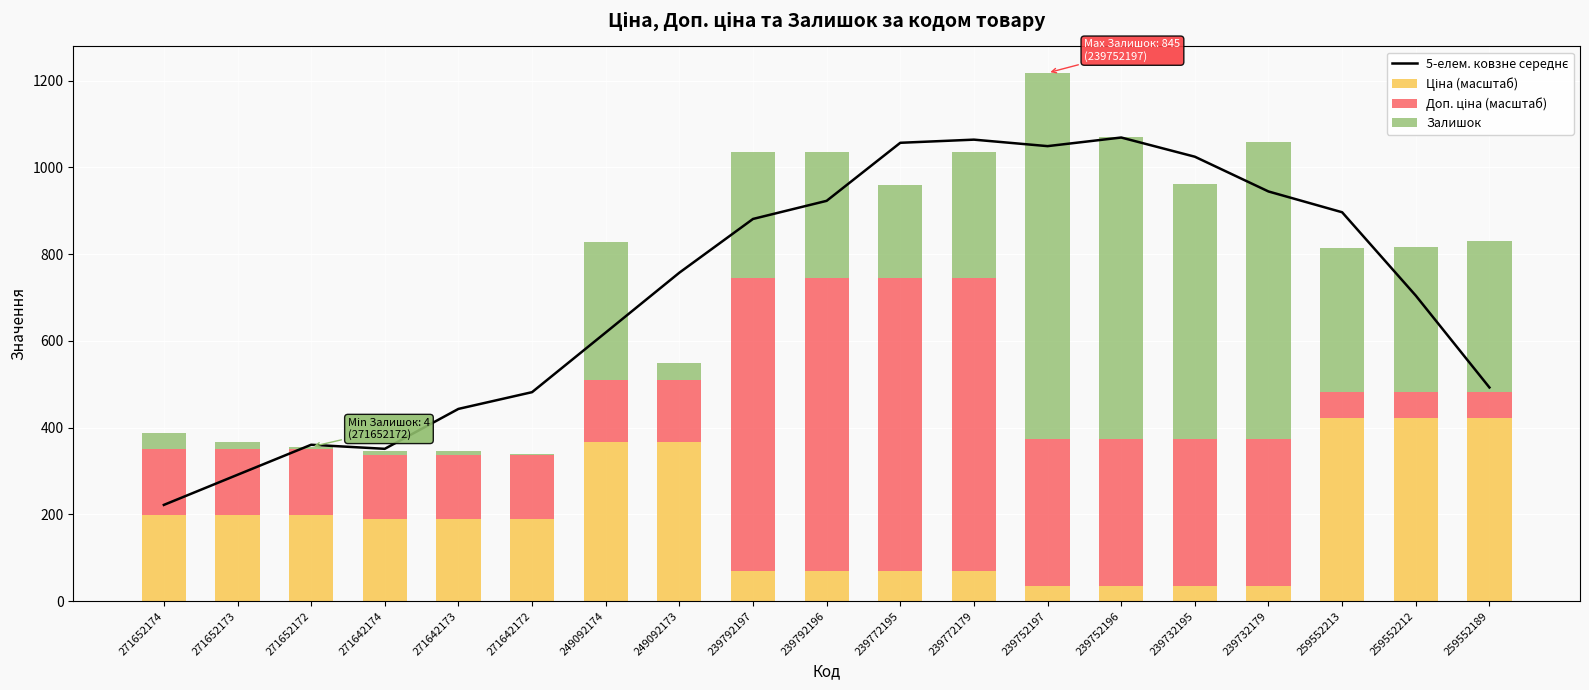

What is the maximum value for Ціна (масштаб)?

422.5